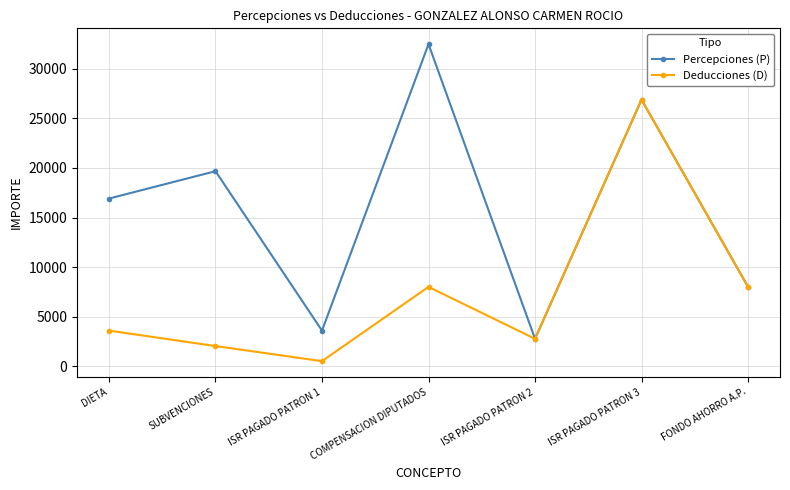

At which label does Deducciones (D) first exceed 3589?

DIETA